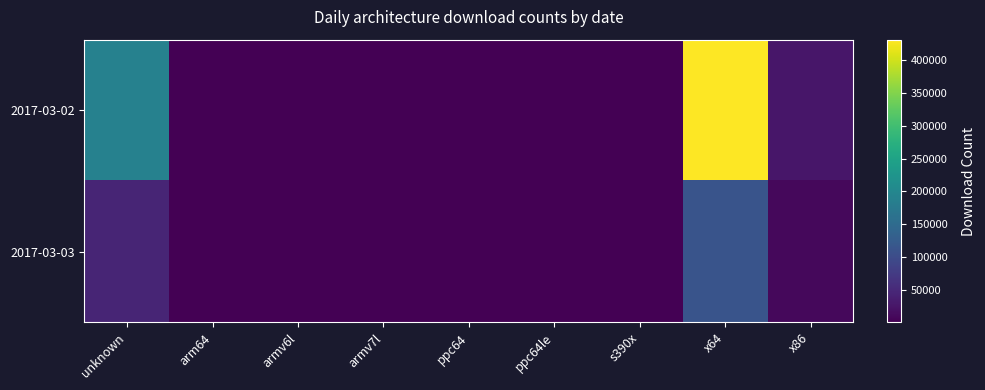

List the series in order of their peak value, lowest first.

2017-03-03, 2017-03-02